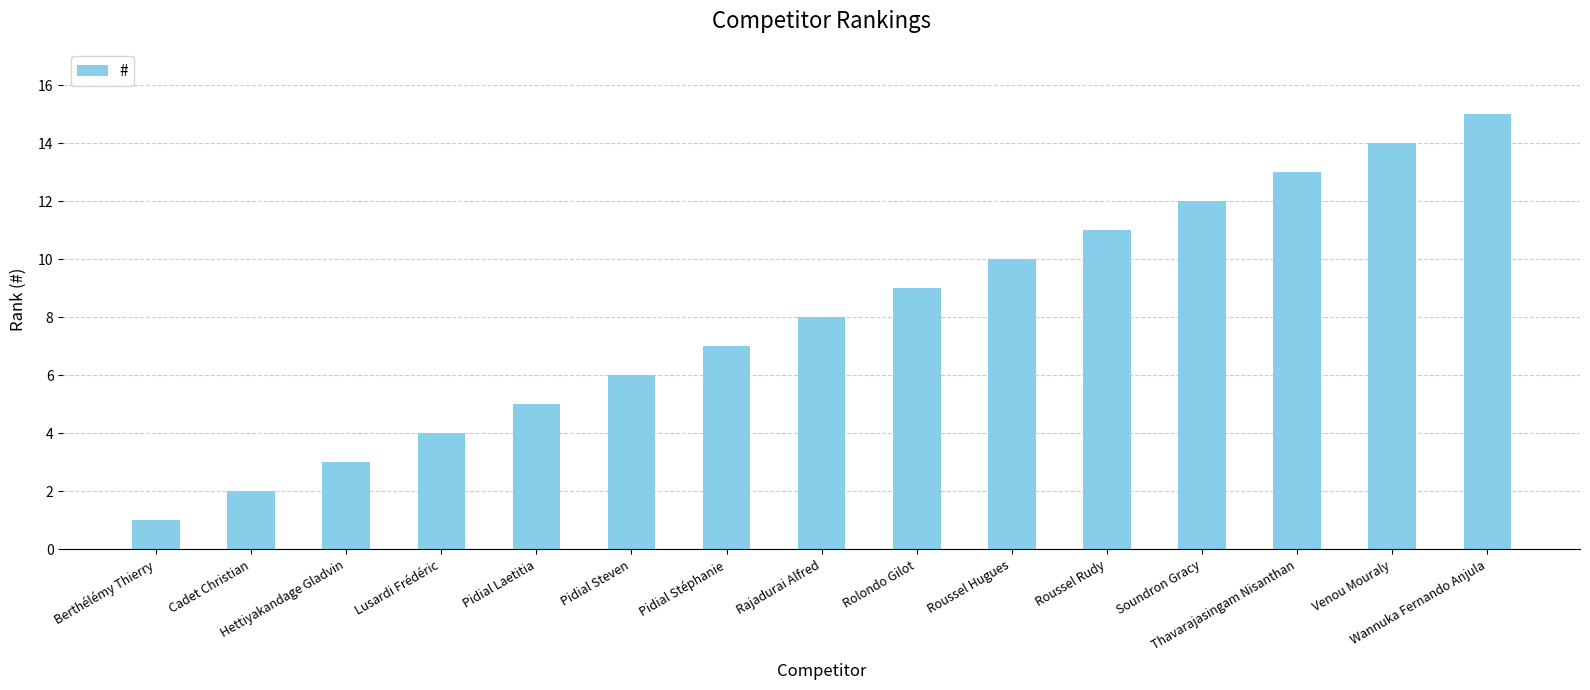

What is the sum of the values at Rolondo Gilot and Roussel Rudy?

20